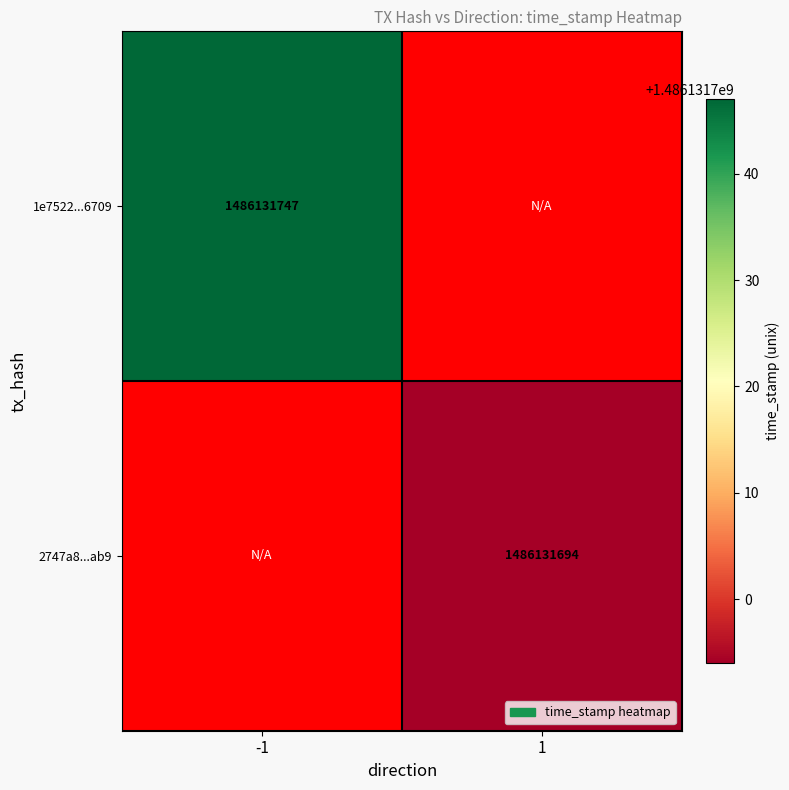

The value of 1e7522a80e30e393af297eca742d4d6dbeb6709 at -1 is 1486131747. True or false?

True